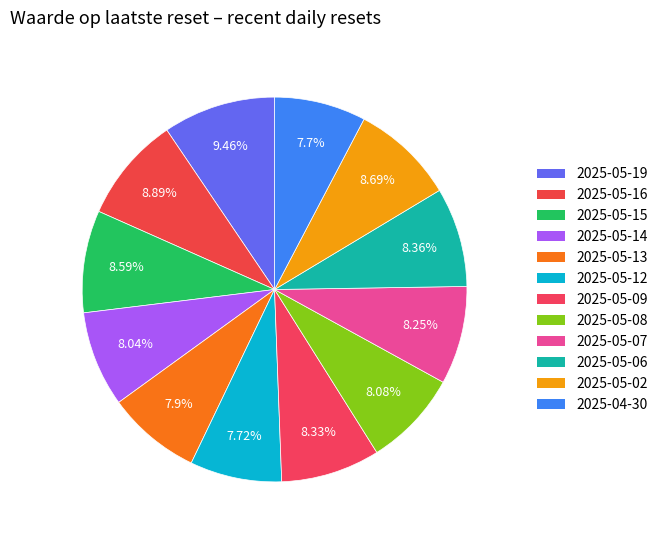

True or false: 2025-05-14 accounts for 1% of the total.

False